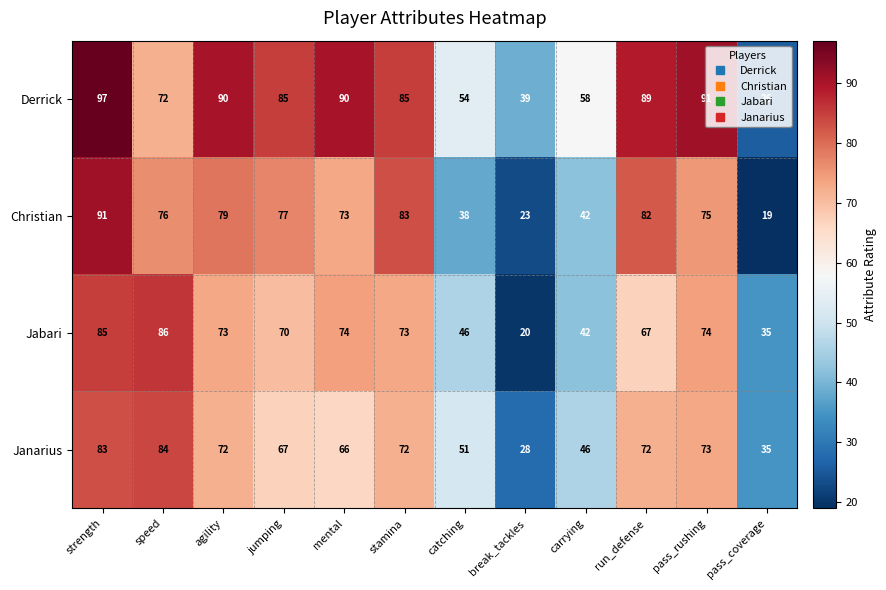

What is the difference between the maximum and minimum values in the Janarius series?

56